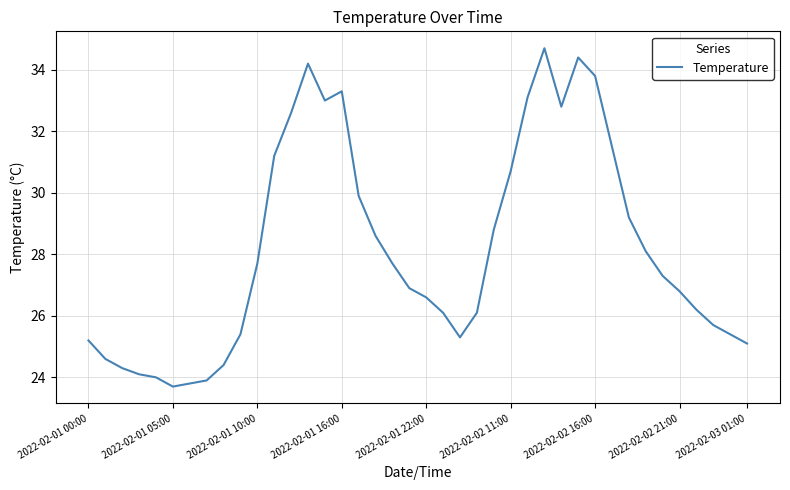

How many lines are shown in the chart?

1